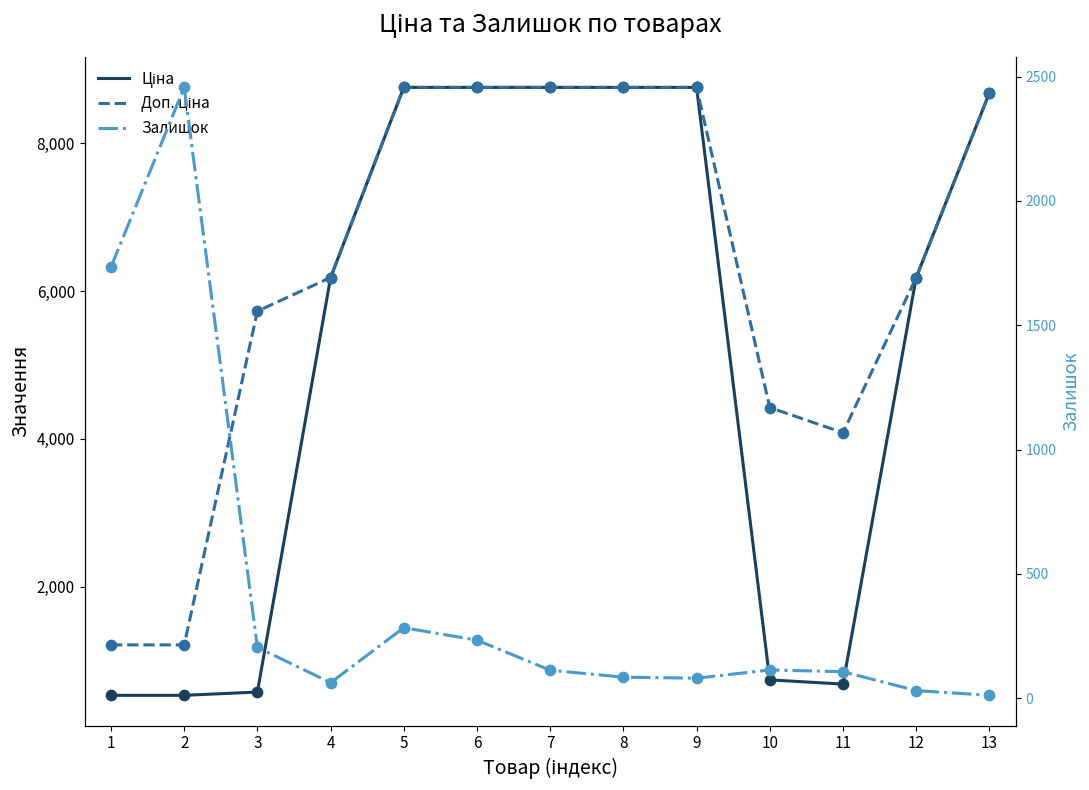

What is the total value across all series at 1?

3472.9